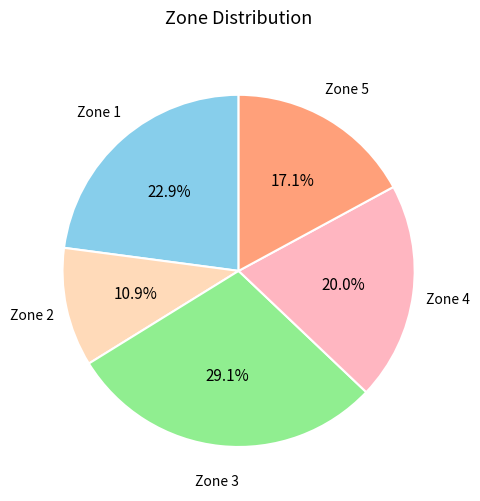

How many segments does this pie chart have?

5